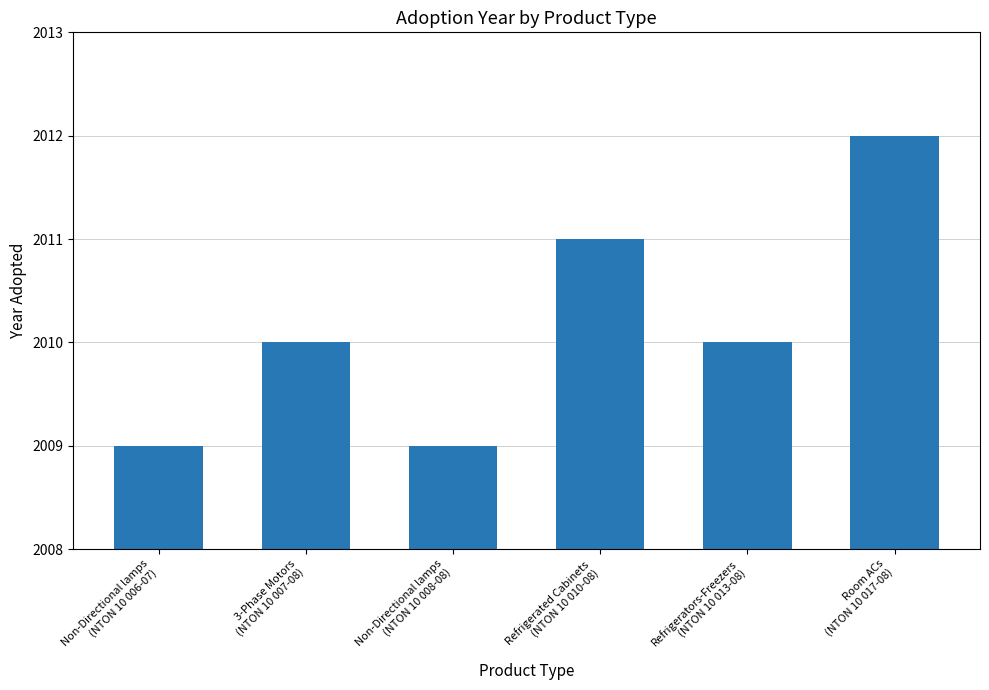

What is the difference between the maximum and minimum values?

3